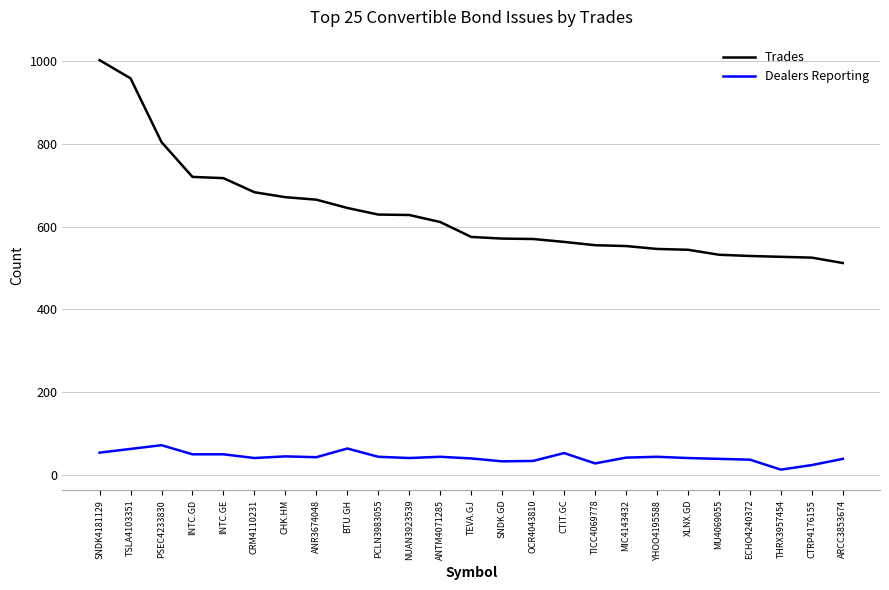

What position from the right is SNDK4181129?

25